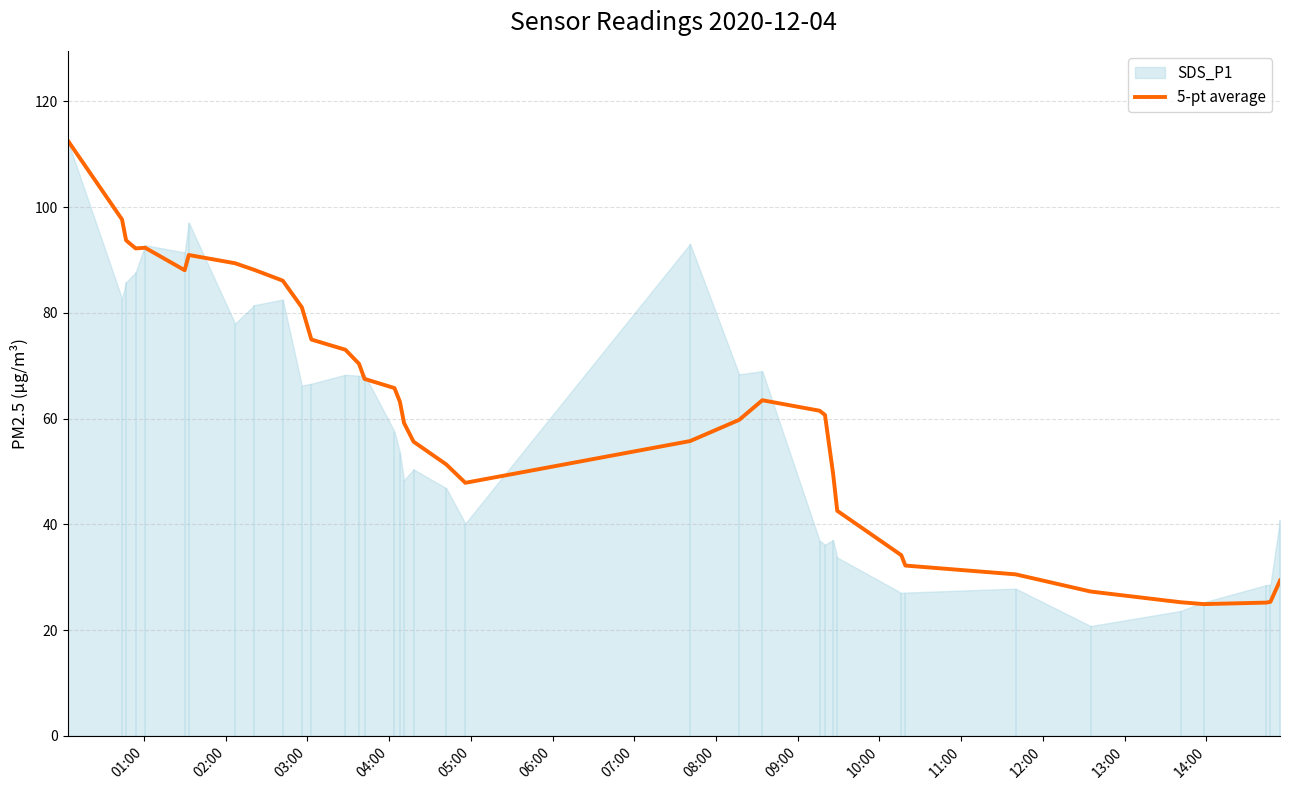

How many values exceed 61?

19